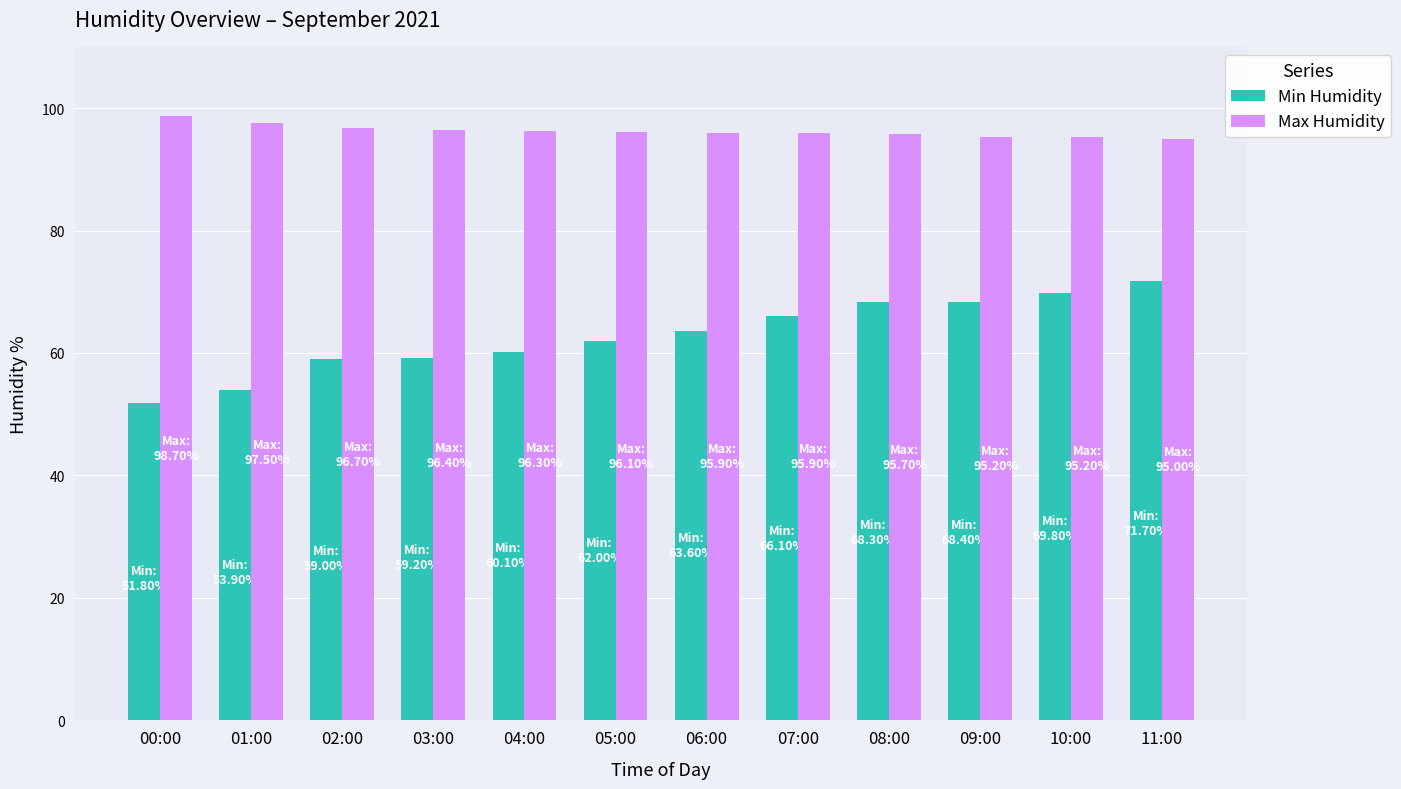

What is the difference between the maximum and minimum values in the Min Humidity series?

19.9